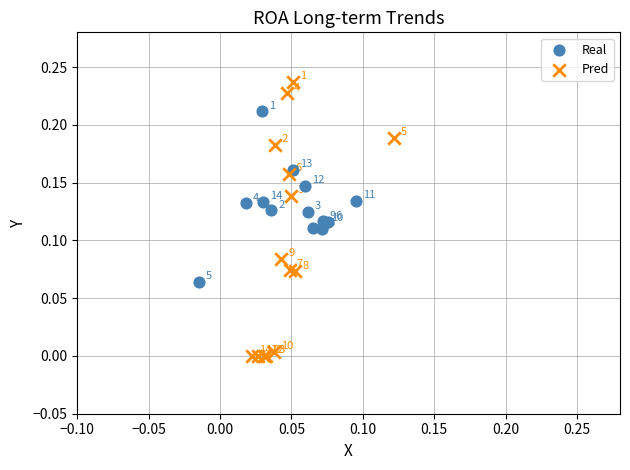

Which series reaches the maximum Y coordinate?

Pred